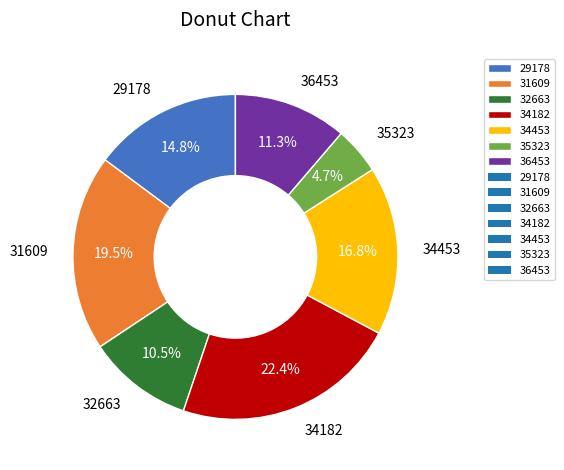

The 36453 slice represents 6% of the pie. True or false?

False